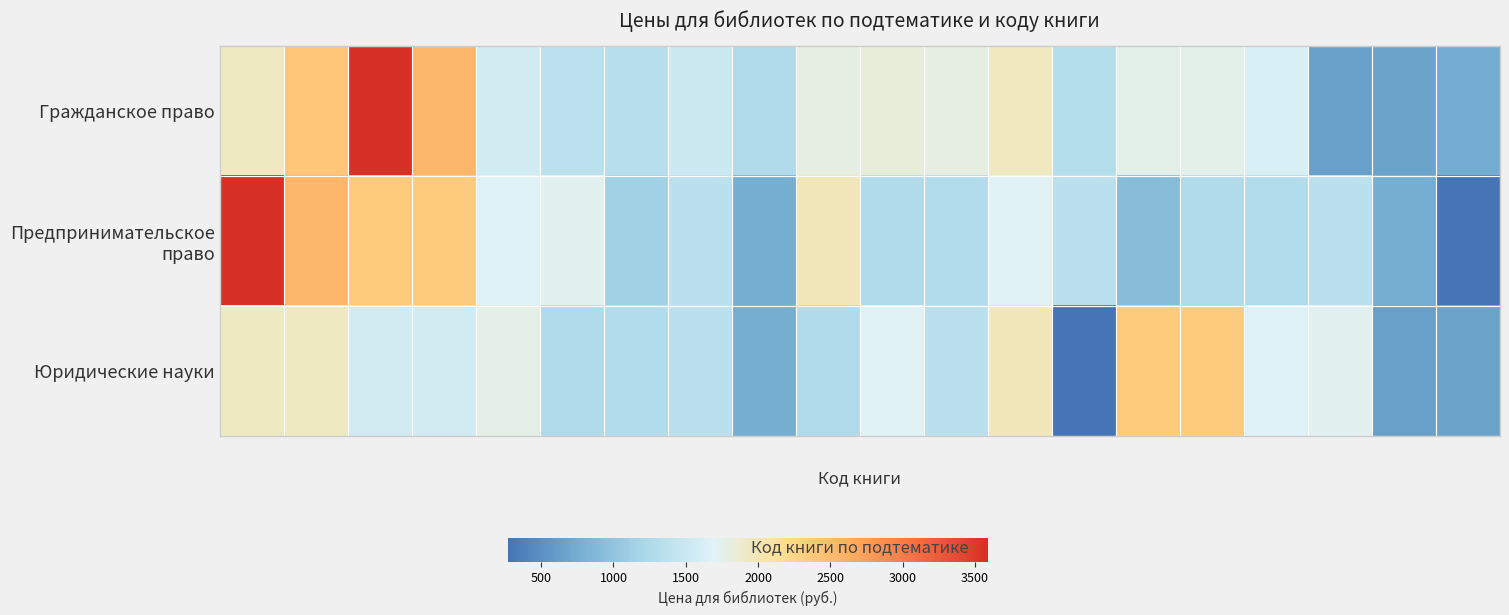

What is the smallest value displayed?

269